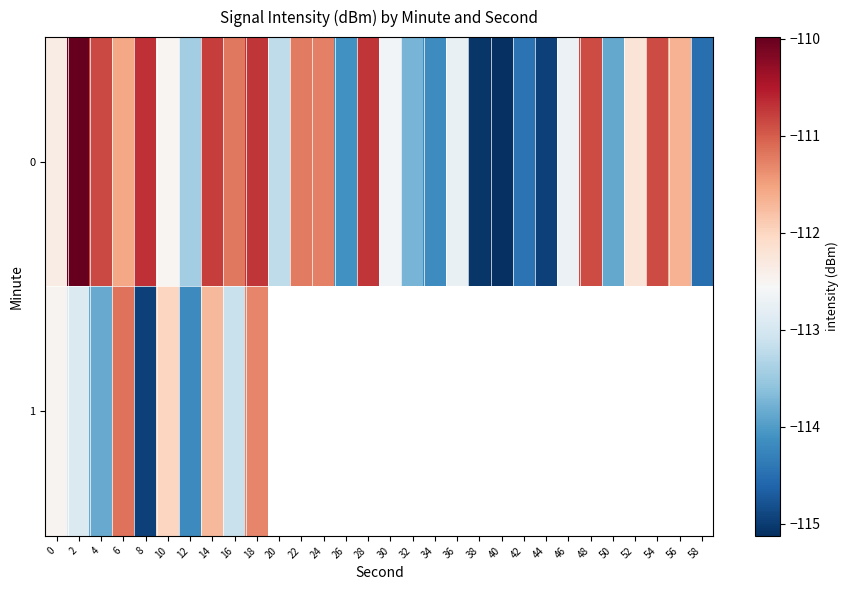

At which category is the sum across all series the highest?

18